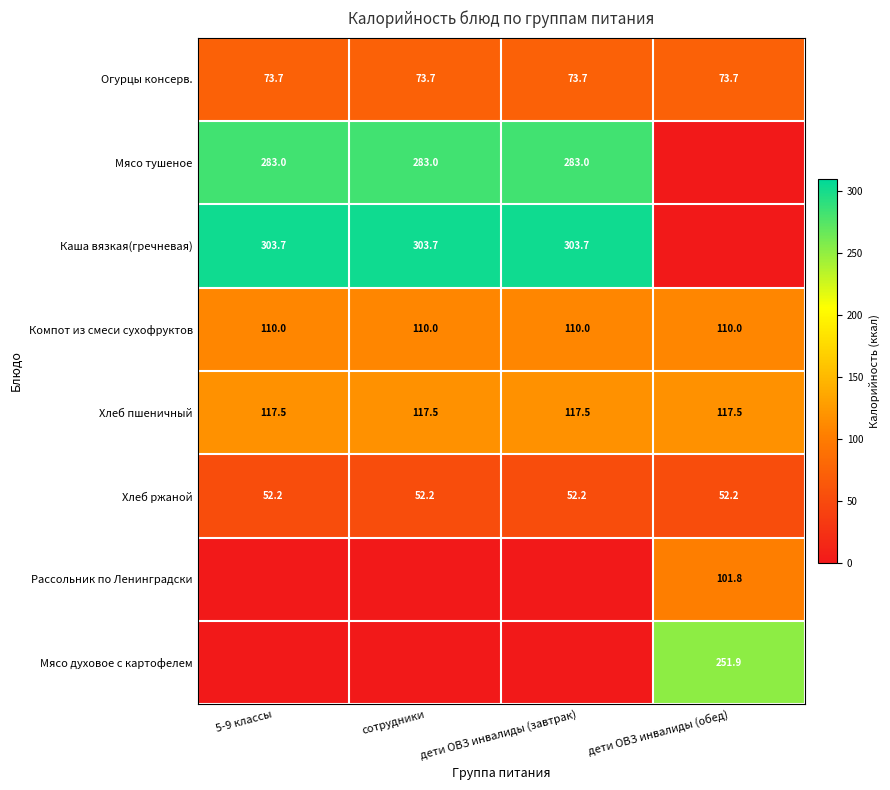

True or false: Мясо тушеное has a value of 404.3 at 5-9 классы.

False